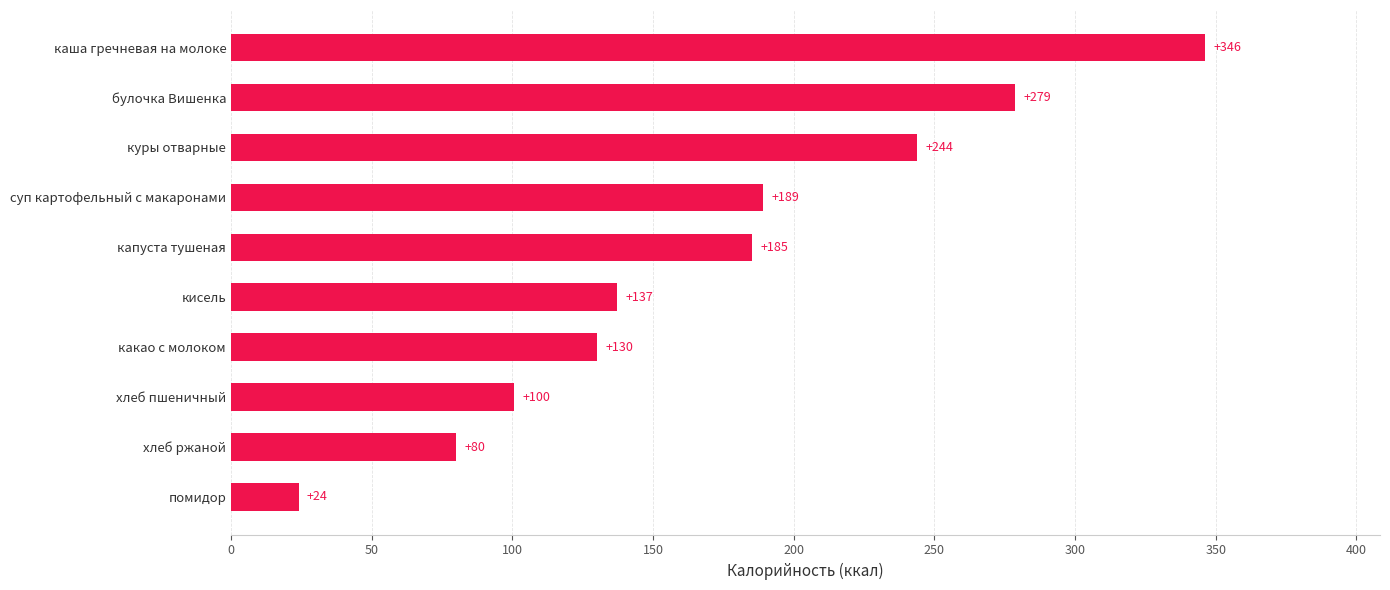

Rank the categories by value from highest to lowest.

каша гречневая на молоке, булочка Вишенка, куры отварные, суп картофельный с макаронами, капуста тушеная, кисель, какао с молоком, хлеб пшеничный, хлеб ржаной, помидор